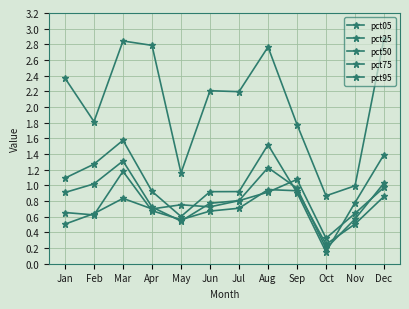

Does the chart have visible grid lines?

Yes